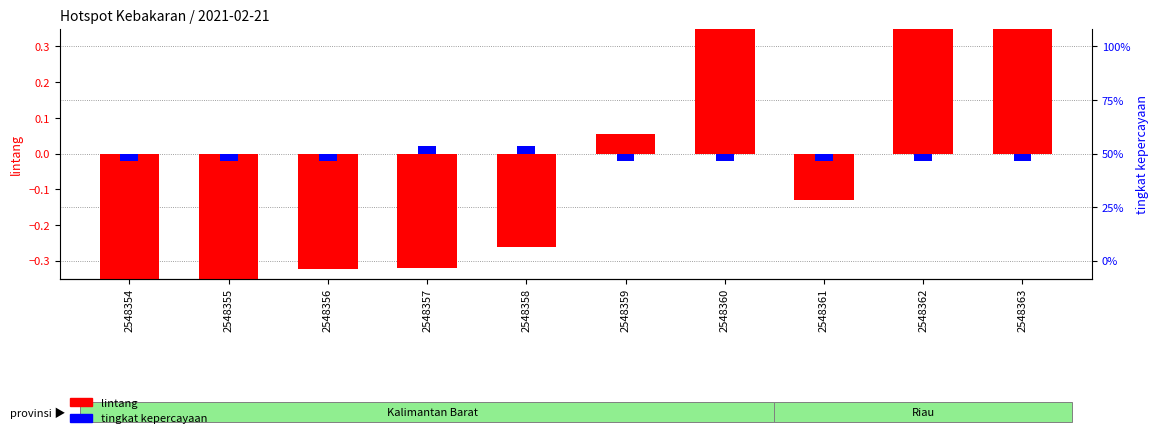

At which label is lintang closest to 0?

2548359